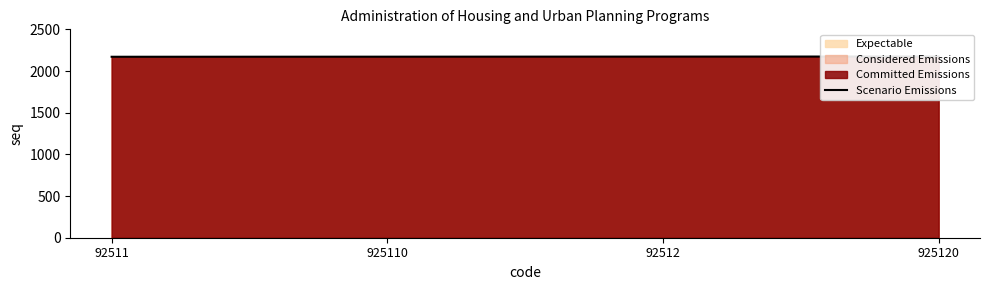

What is the sum of the values at 92511 and 92512?

4344